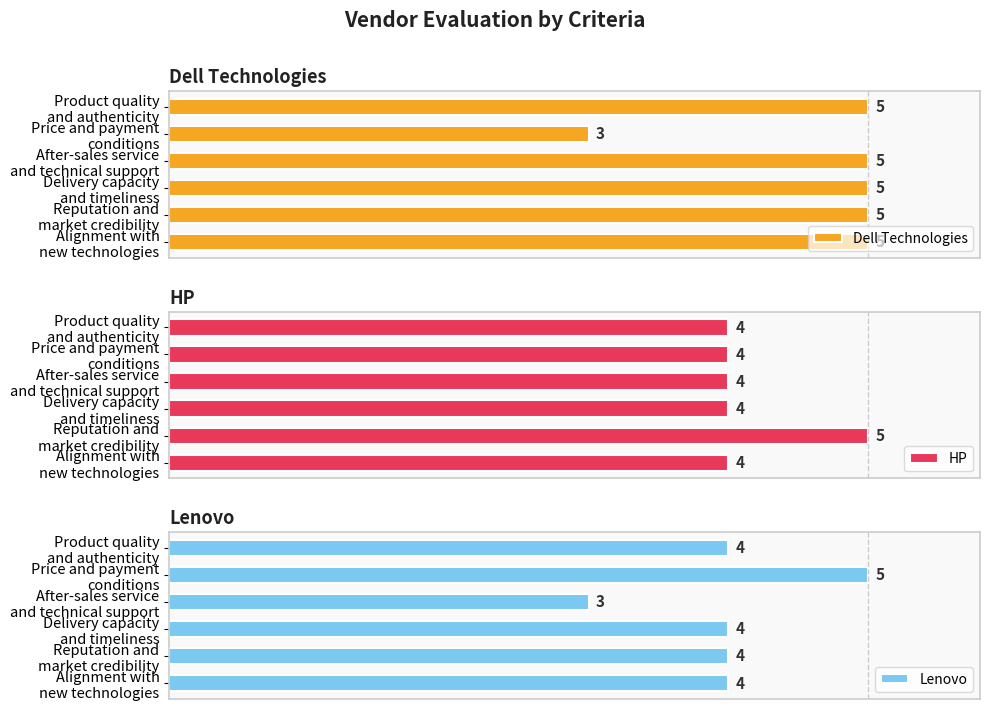

Which series has the widest spread of values?

Dell Technologies